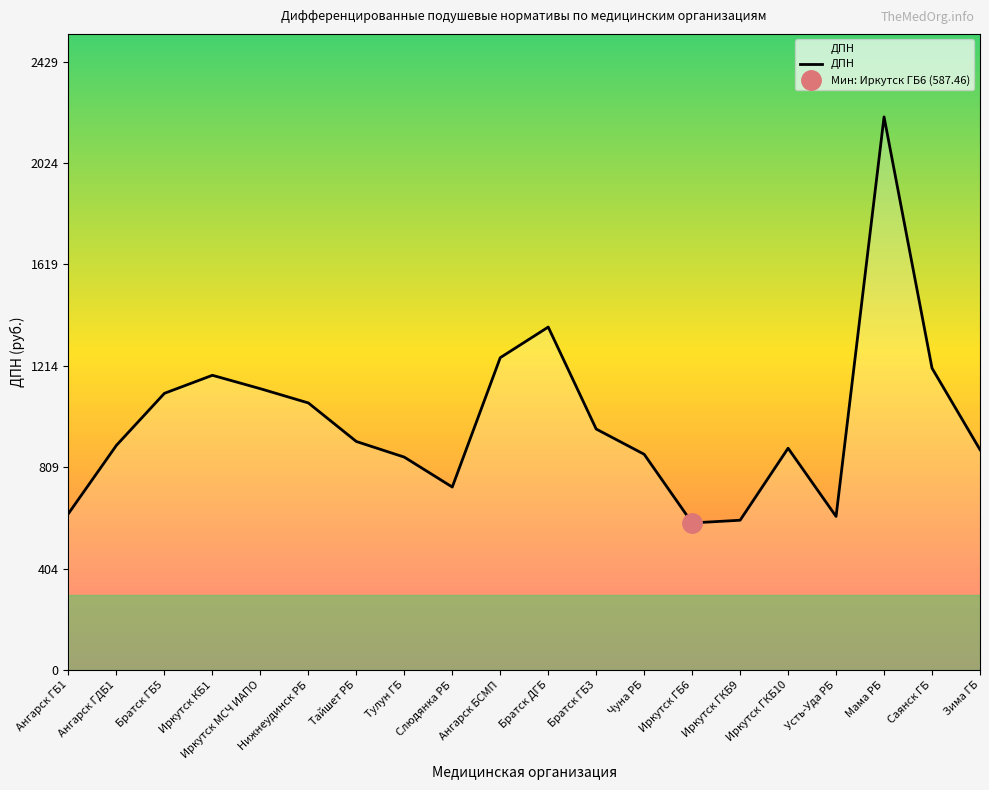

The value at Мама РБ is 2208.5. True or false?

True